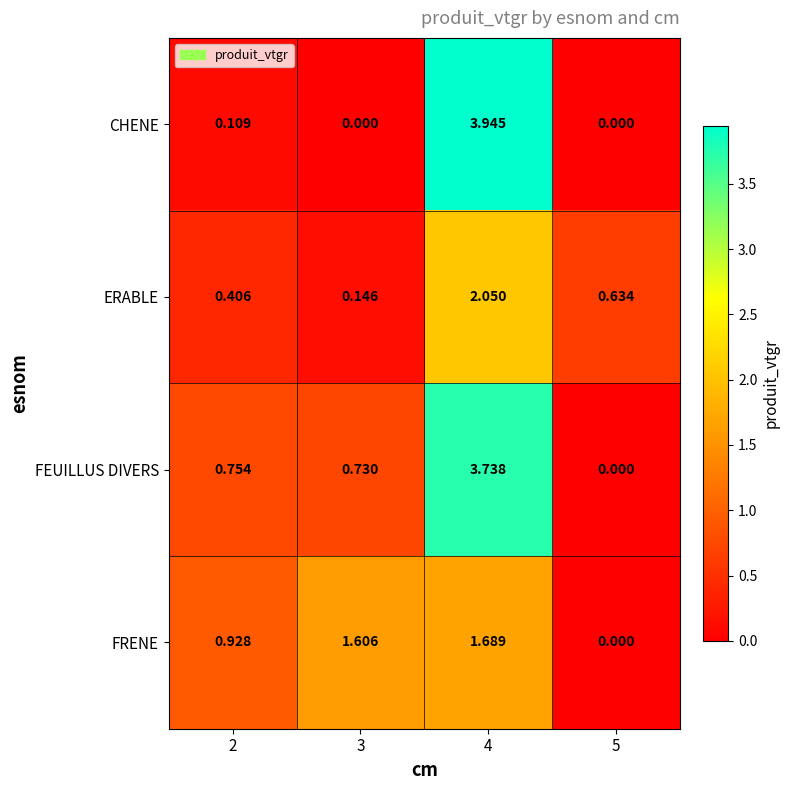

Which series changed the most between 2 and 5?

FRENE